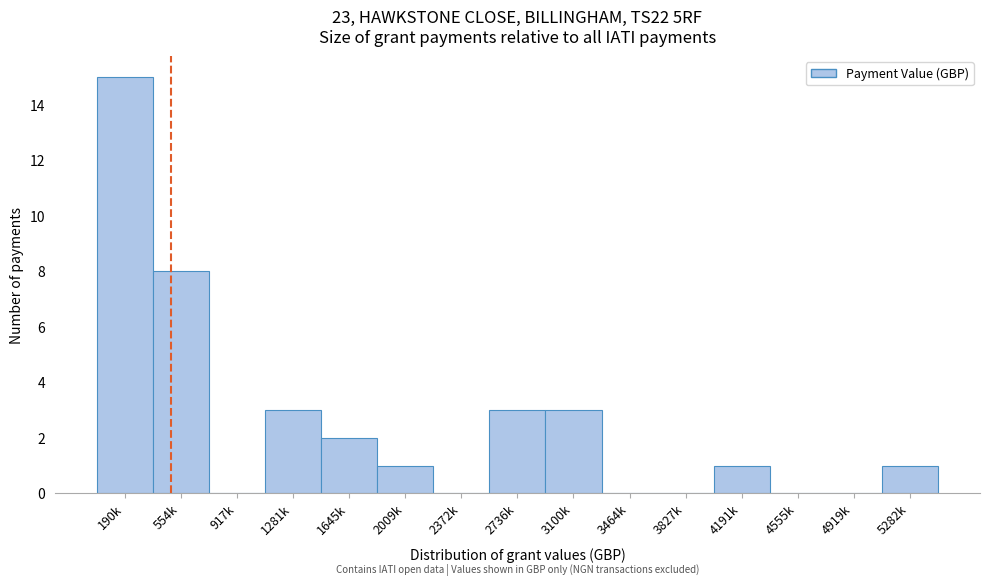

Reading right to left, transcribe all the data shown in this chart.

5282k=1	4919k=0	4555k=0	4191k=1	3827k=0	3464k=0	3100k=3	2736k=3	2372k=0	2009k=1	1645k=2	1281k=3	917k=0	554k=8	190k=15